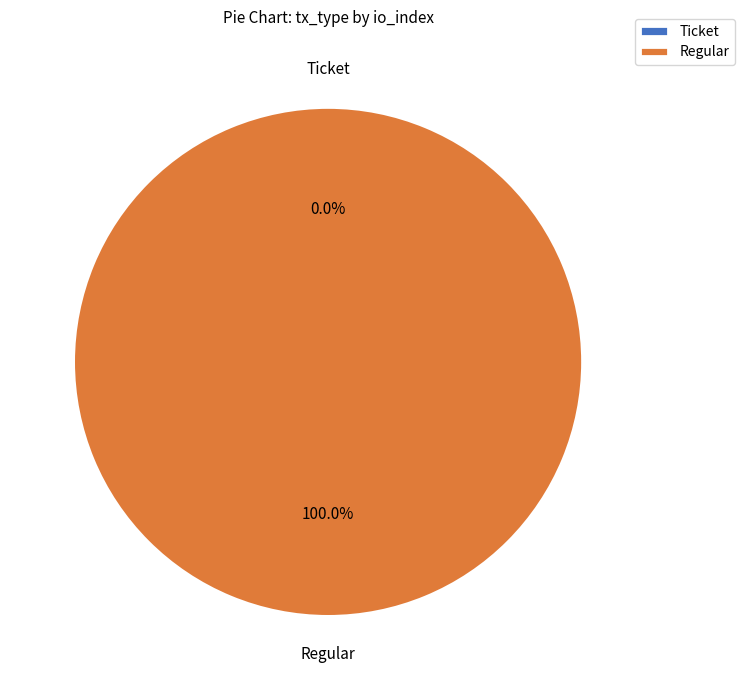

Between Regular (io_index=29) and Ticket (io_index=0), which is larger?

Regular (io_index=29)